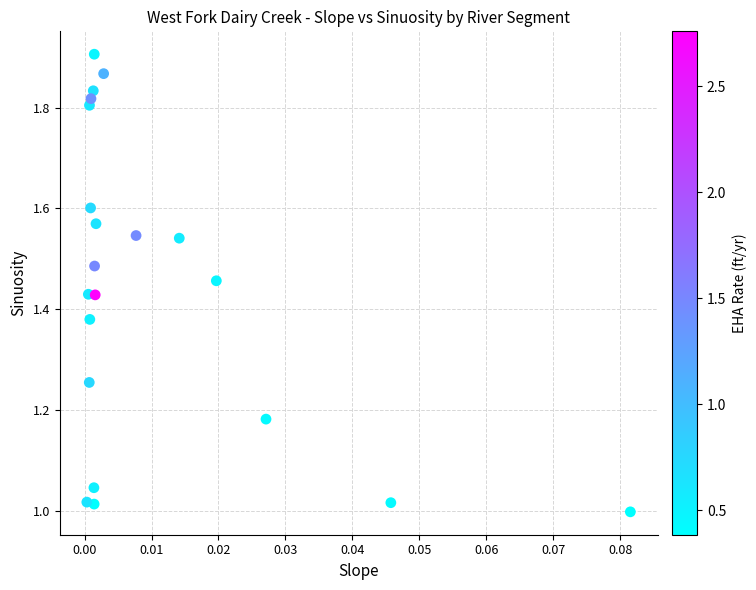

What is the range of Y values (max minus min)?

0.9